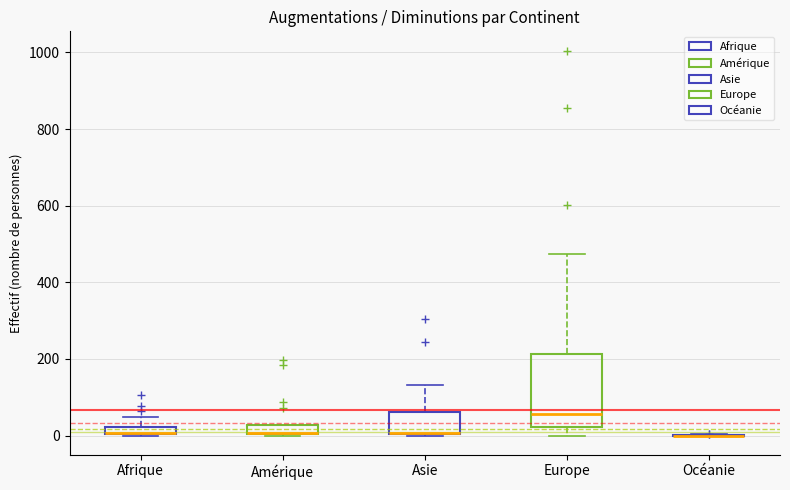

Which box is the tallest, from its lower edge to its upper edge?

Europe